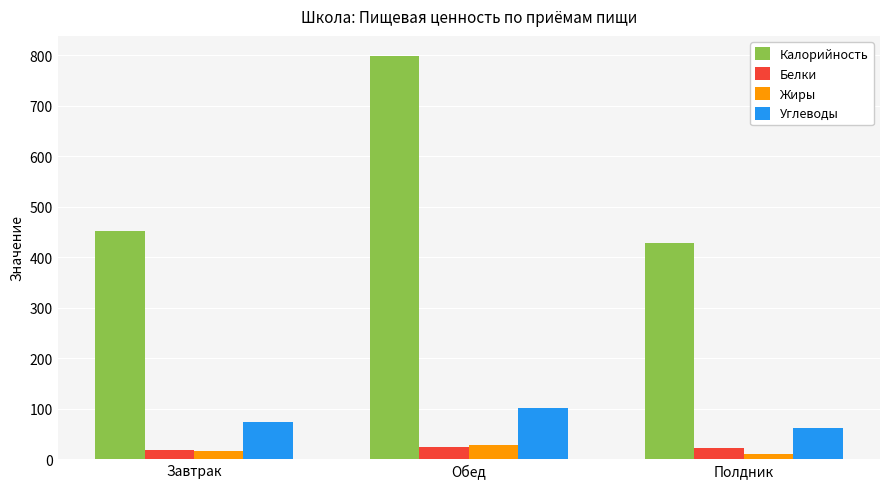

What is the sum of the Белки values at Завтрак and Полдник?

38.9